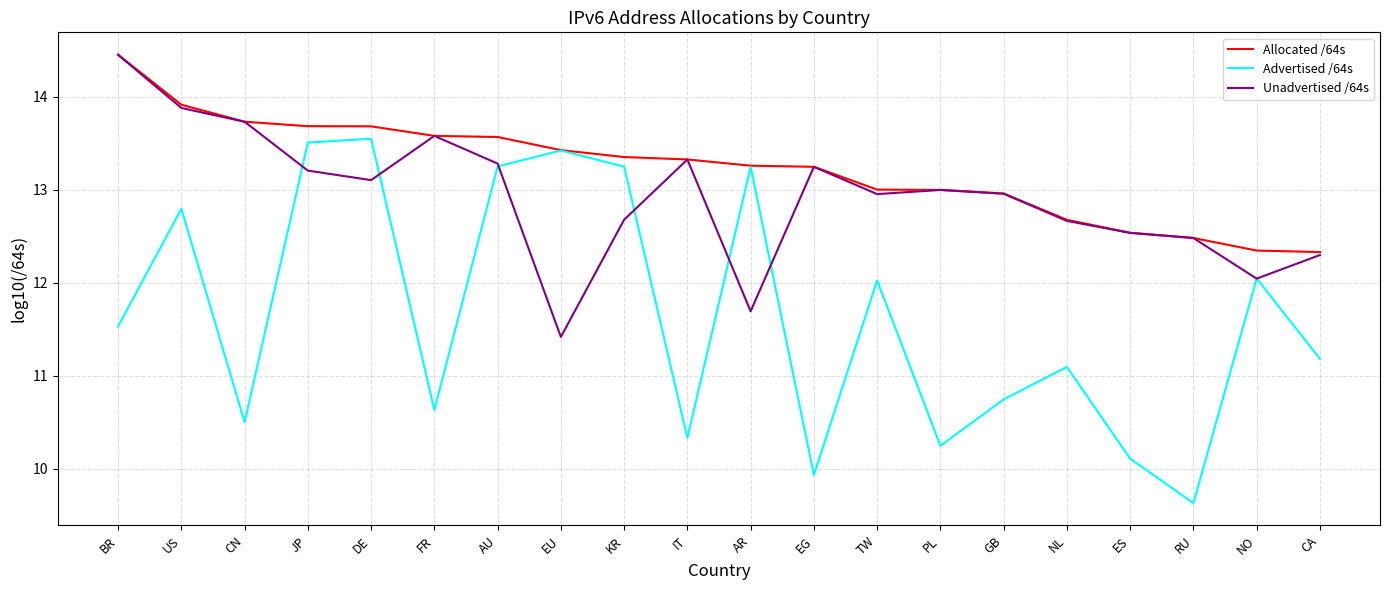

Which series has the largest total across all categories?

Allocated /64s